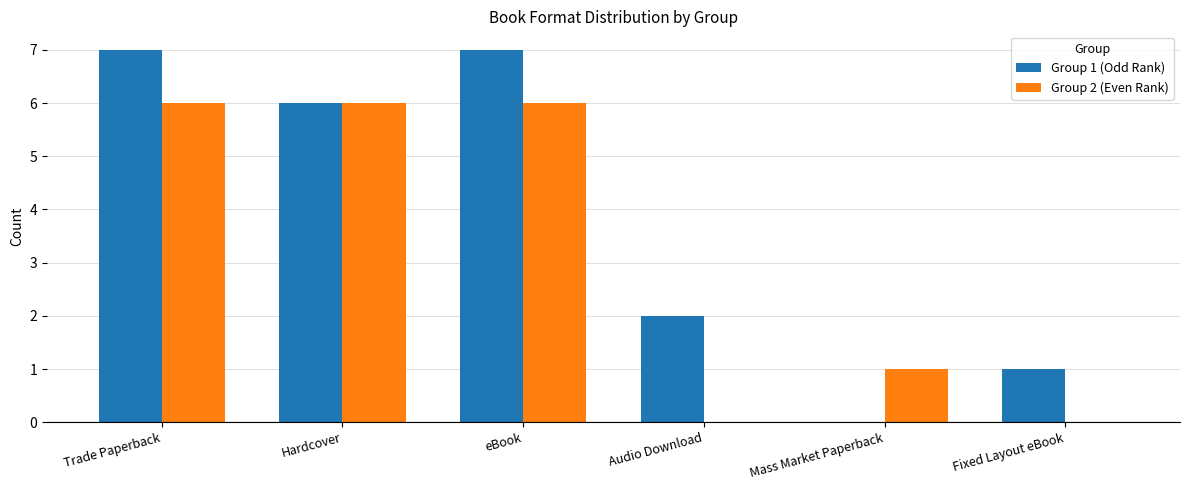

Where does the Group 1 (Odd Rank) series first go above 6?

Trade Paperback